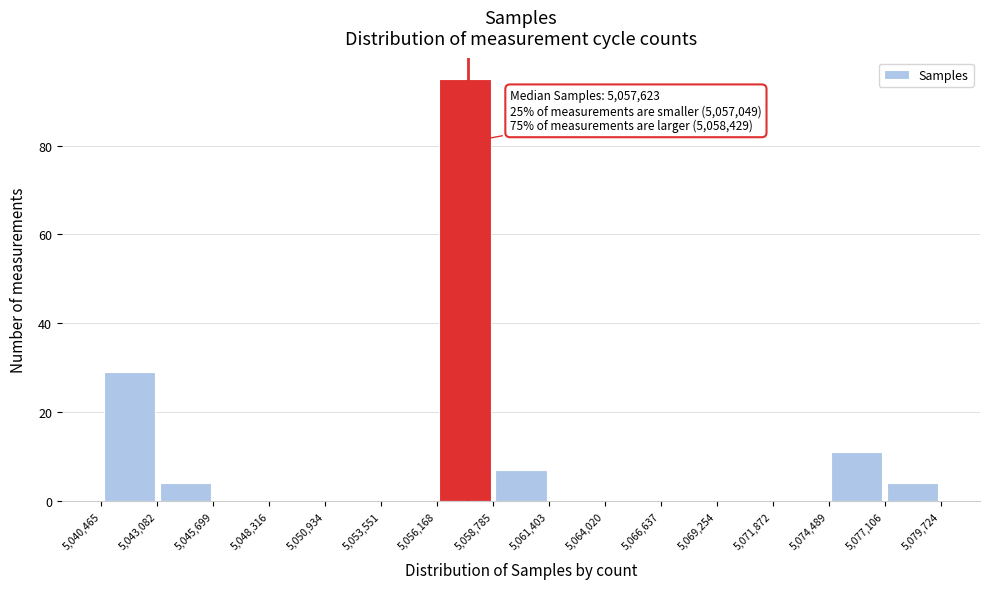

Which range on the x-axis has the tallest bar?

5,056,168 to 5,058,785